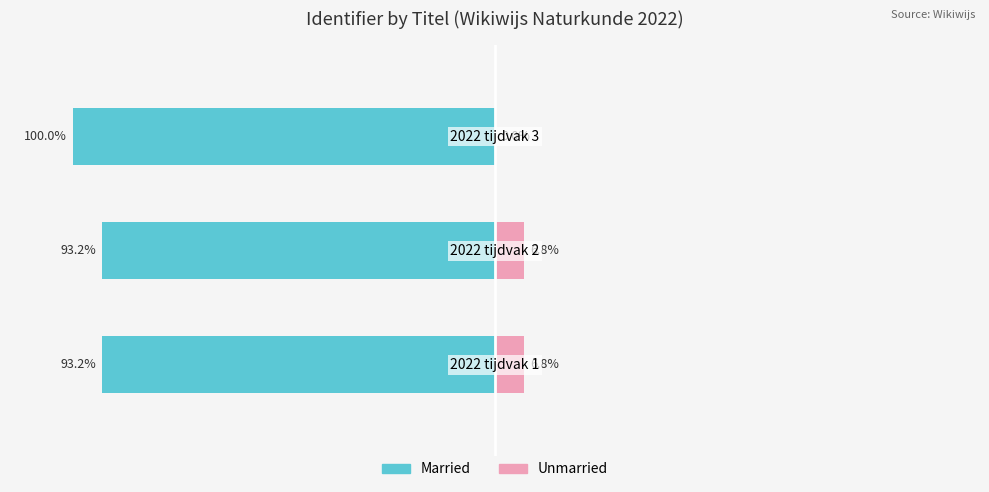

What are all the series names shown in the legend?

Married, Unmarried